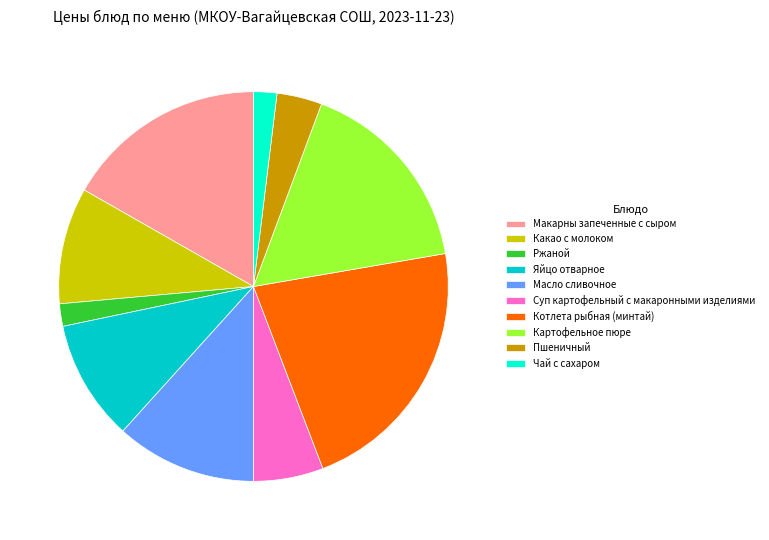

Is the sum of Суп картофельный с макаронными изделиями and Макарны запеченные с сыром greater than half?

No